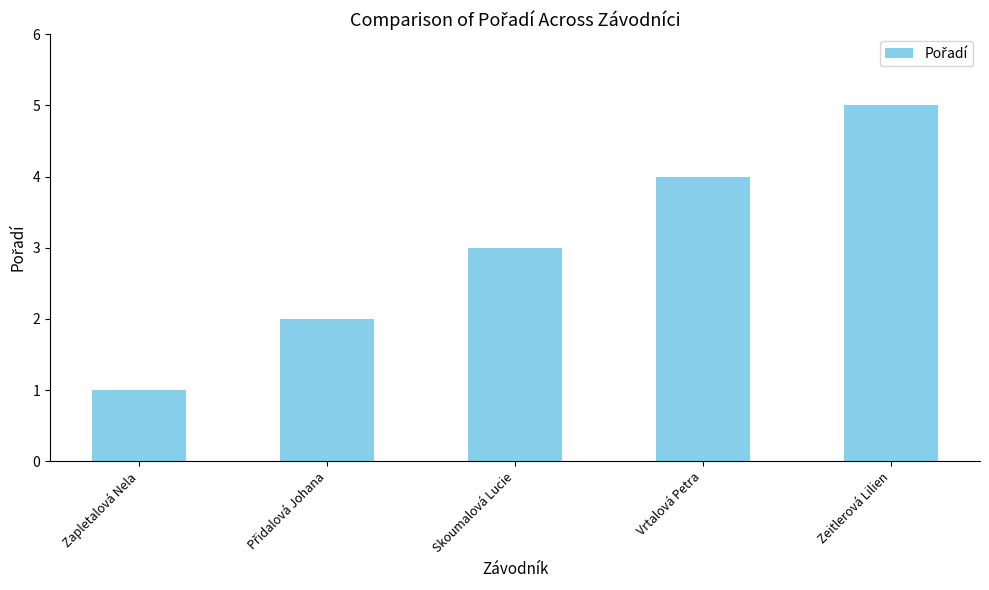

The chart shows a value of 5 at Zeitlerová Lilien. True or false?

True